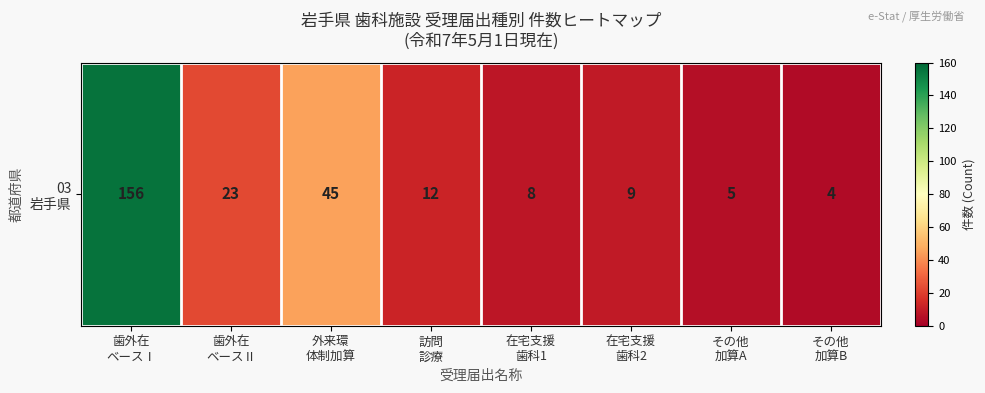

What is the change in value from 歯外在
ベースⅠ to 在宅支援
歯科1?

-148